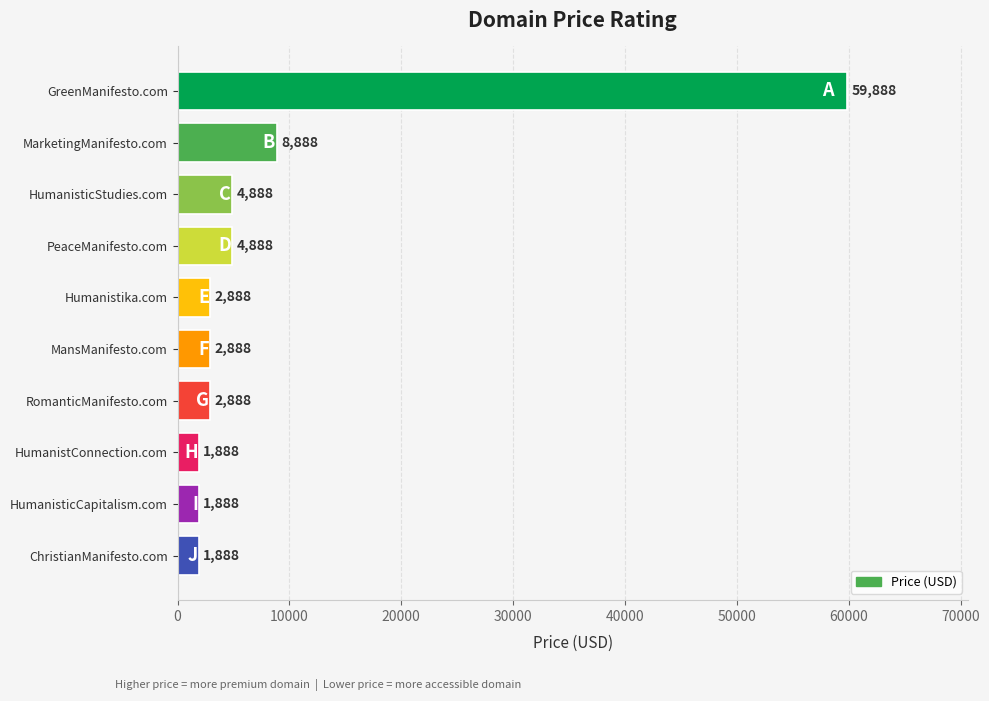

What is the average value?

9288